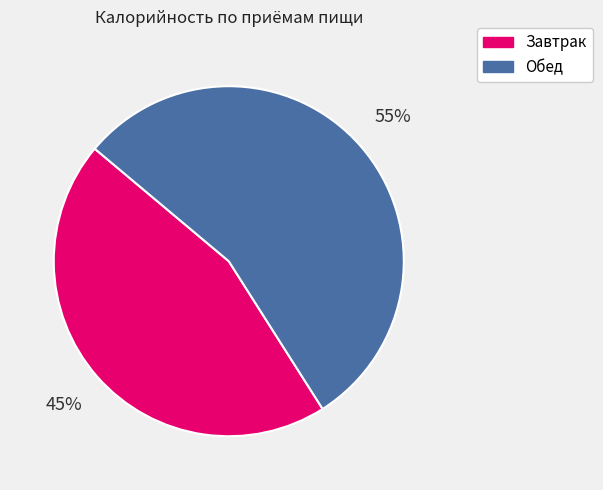

Between Завтрак and Обед, which is larger?

Обед